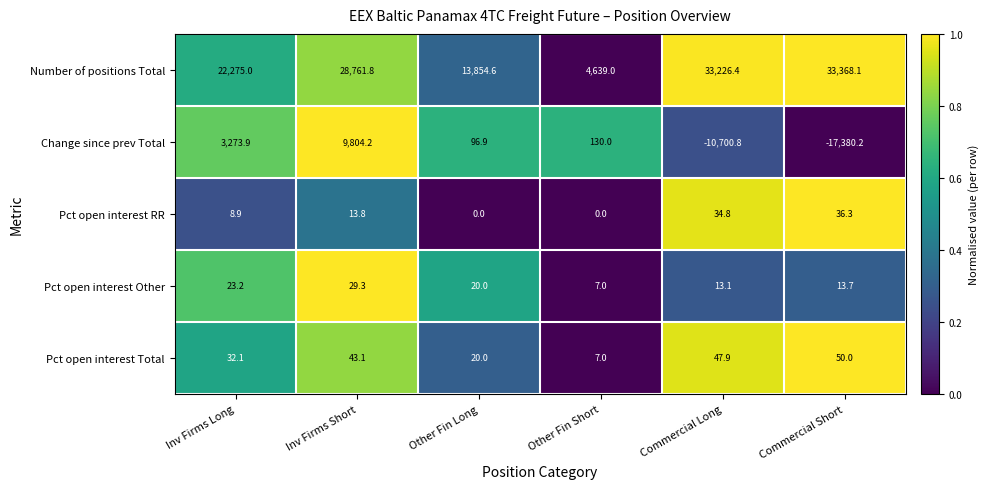

What is the total value across all series at Commercial Short?

16087.9